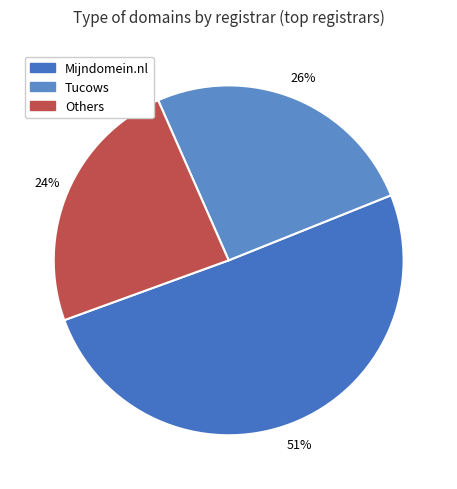

True or false: Tucows accounts for 26% of the total.

True